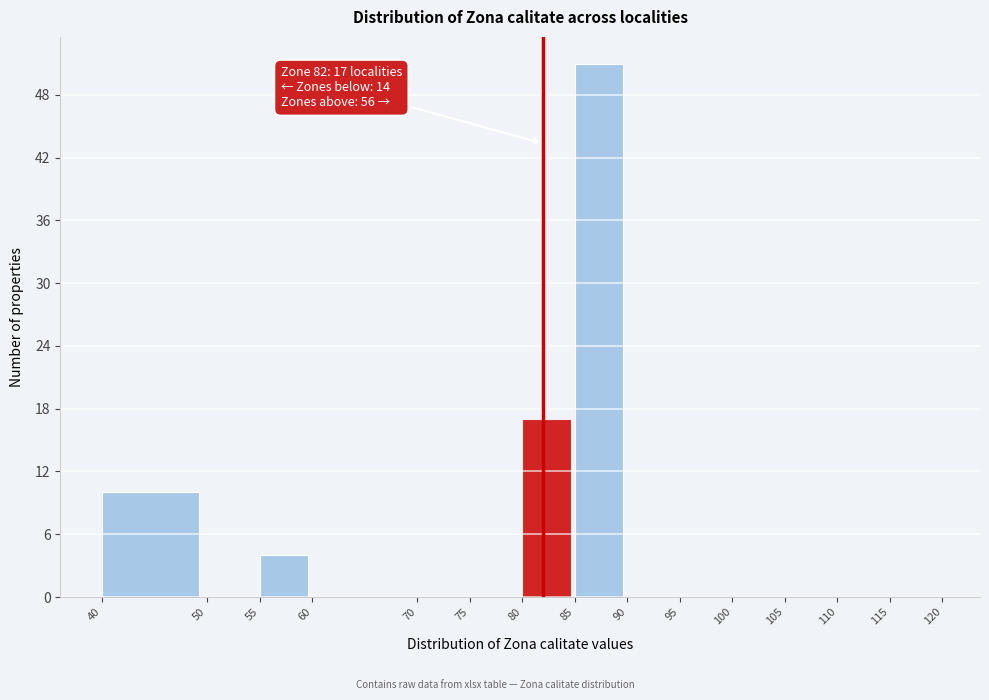

Which range on the x-axis has the tallest bar?

85 to 90